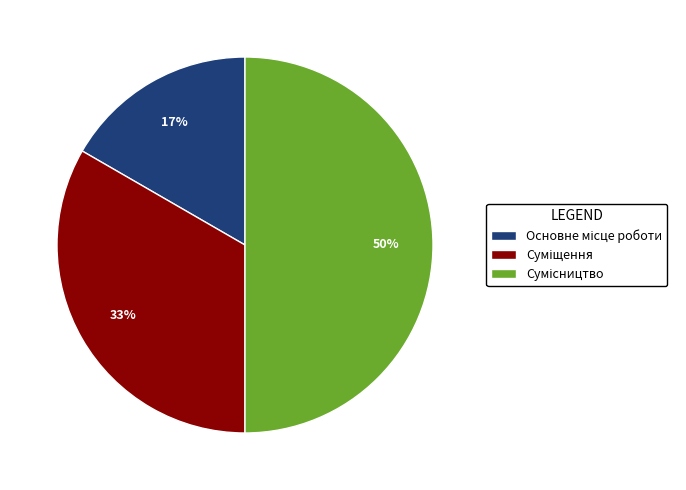

To the nearest percent, what is the difference between the largest and smallest slice percentages?

33%